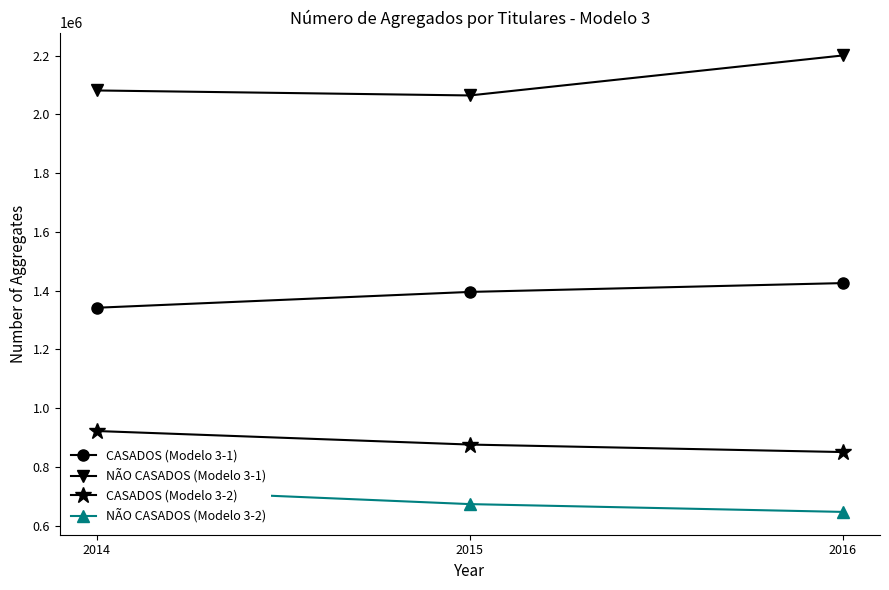

What is the total value across all series at 2016?

5122770